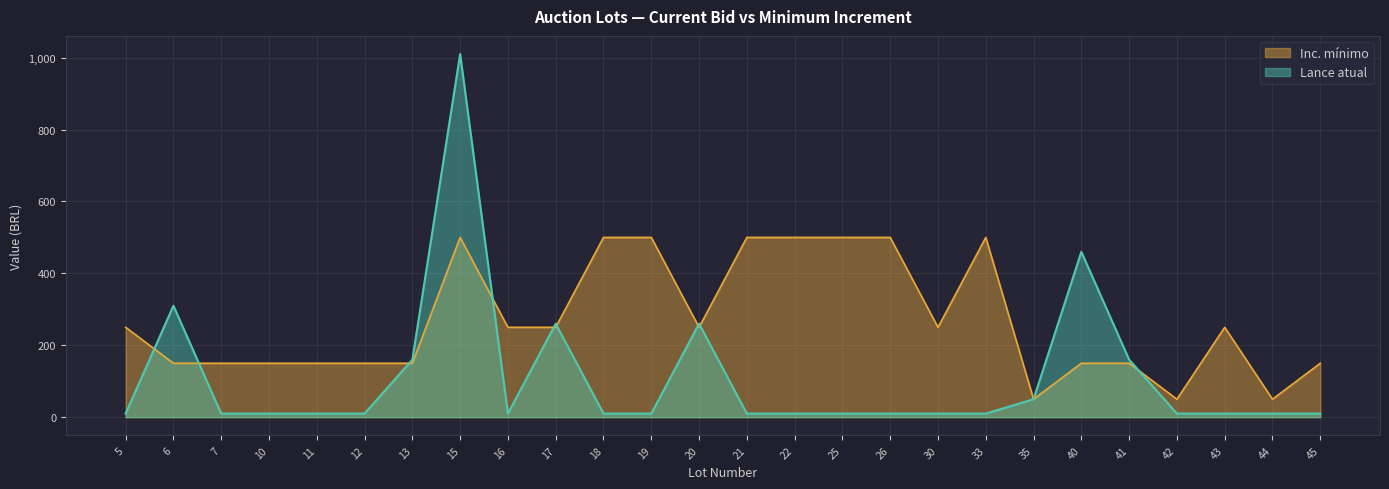

What is the total value across all series at 6?

460